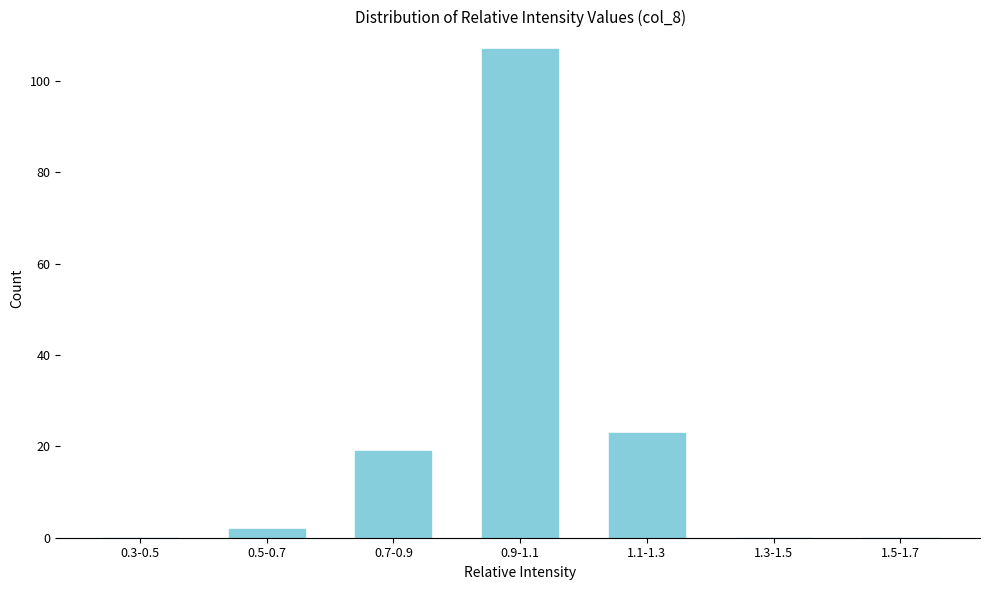

Reading left to right, list all the values displayed in this chart.

0.3-0.5=0	0.5-0.7=2	0.7-0.9=19	0.9-1.1=107	1.1-1.3=23	1.3-1.5=0	1.5-1.7=0